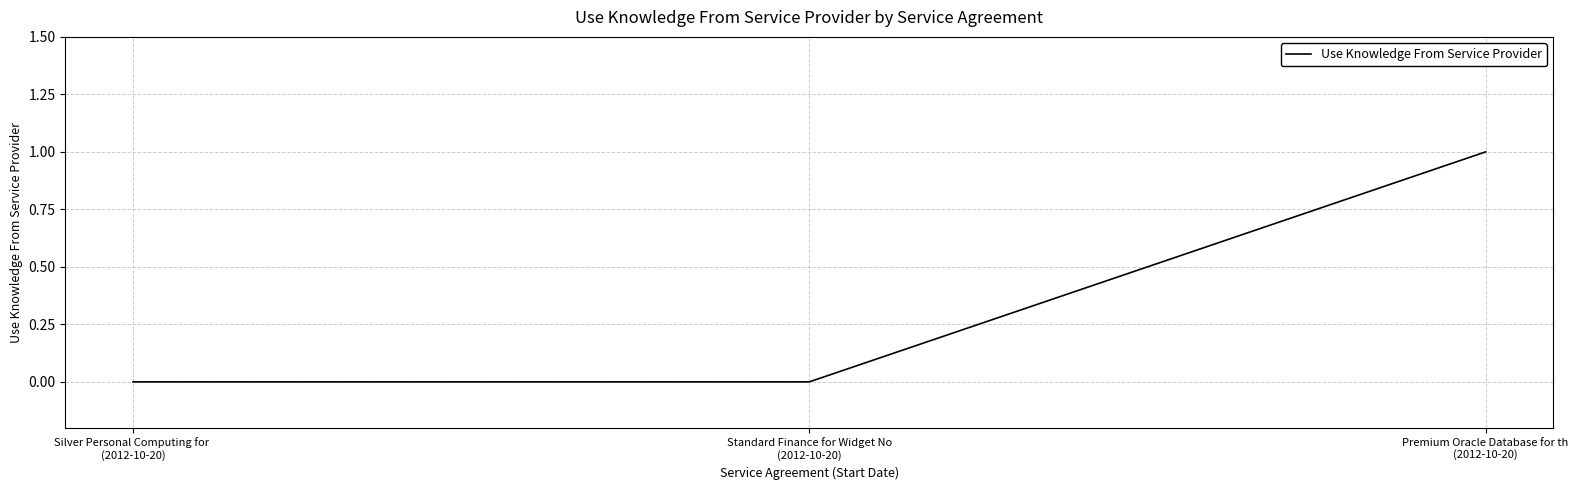

Reading left to right, what are all the values shown in this chart?

0	0	1